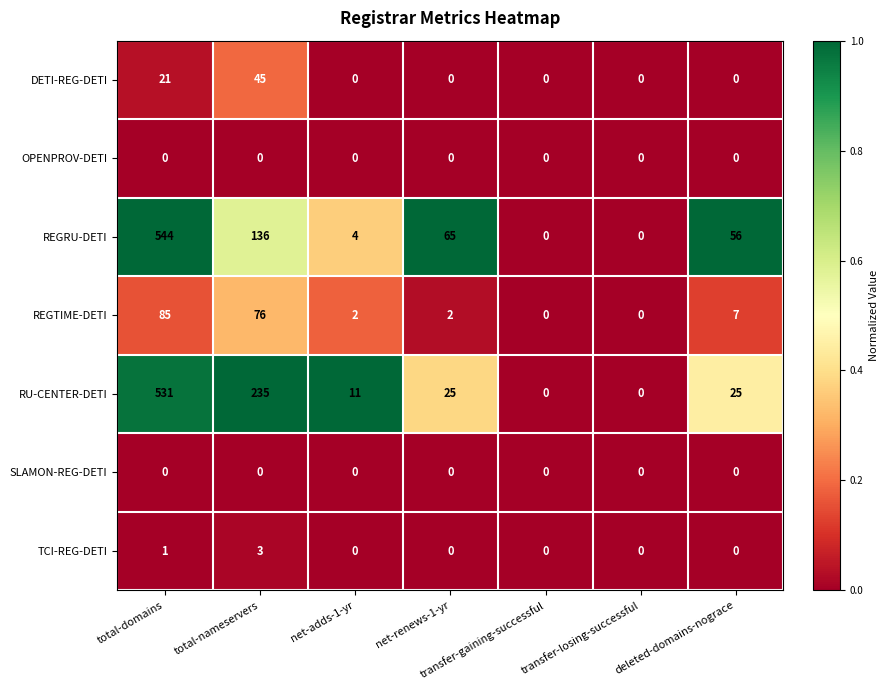

The value of REGTIME-DETI at transfer-gaining-successful is 26. True or false?

False